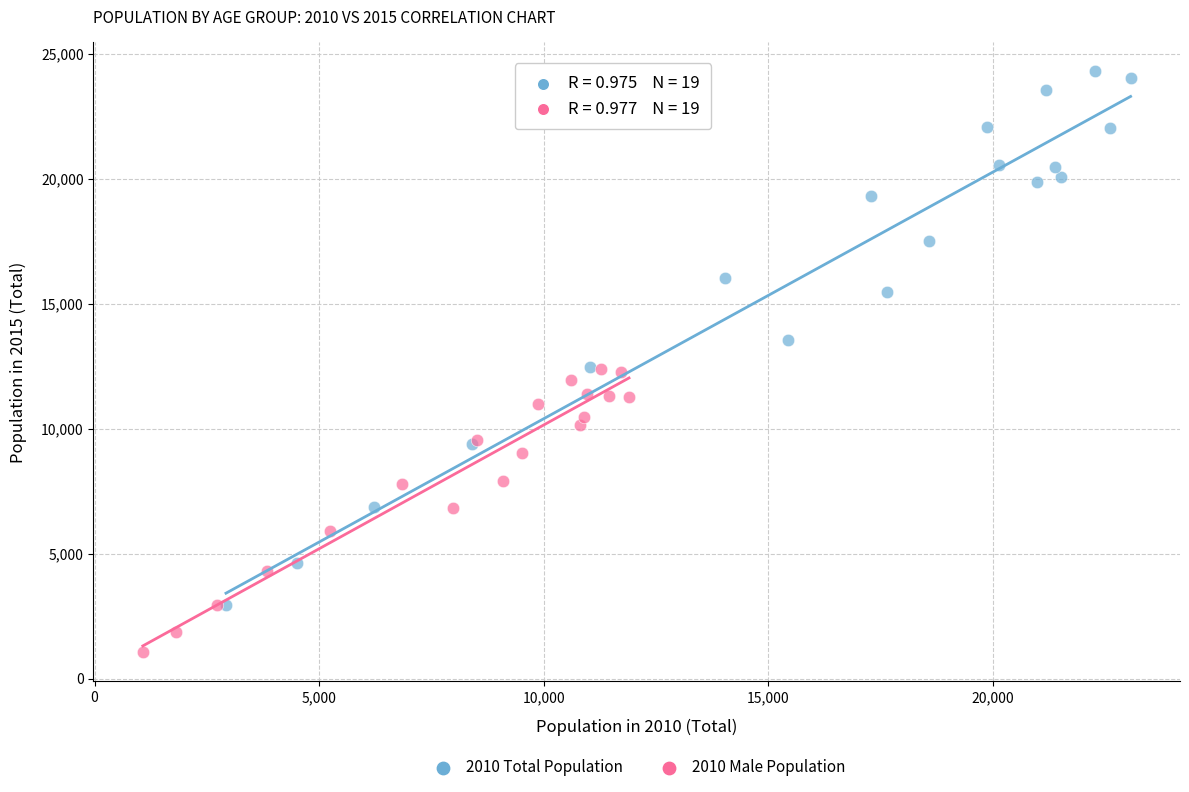

Which series reaches the maximum Y coordinate?

2010 Total Population